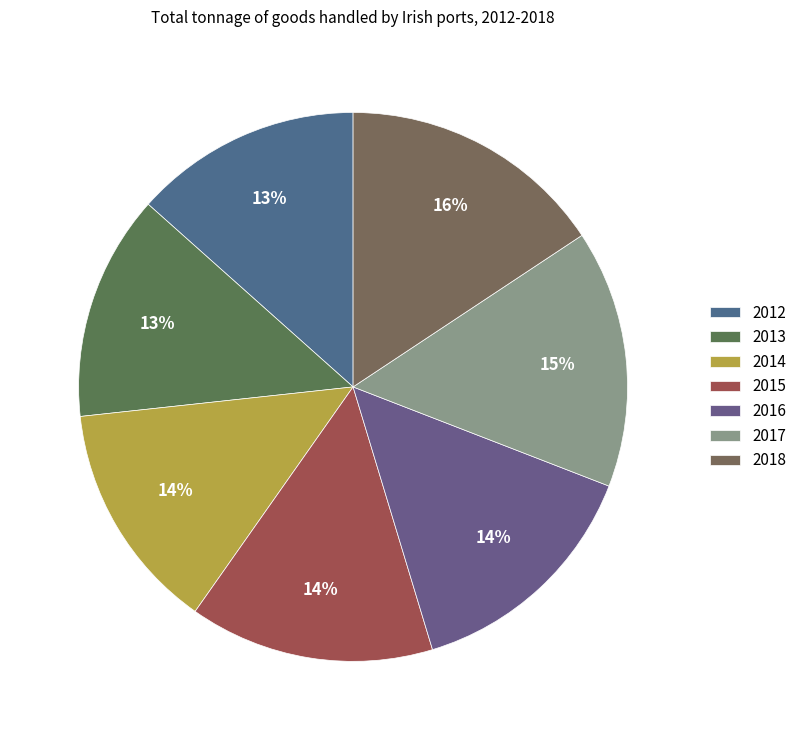

To the nearest percent, what percentage of the pie is 2013?

13%